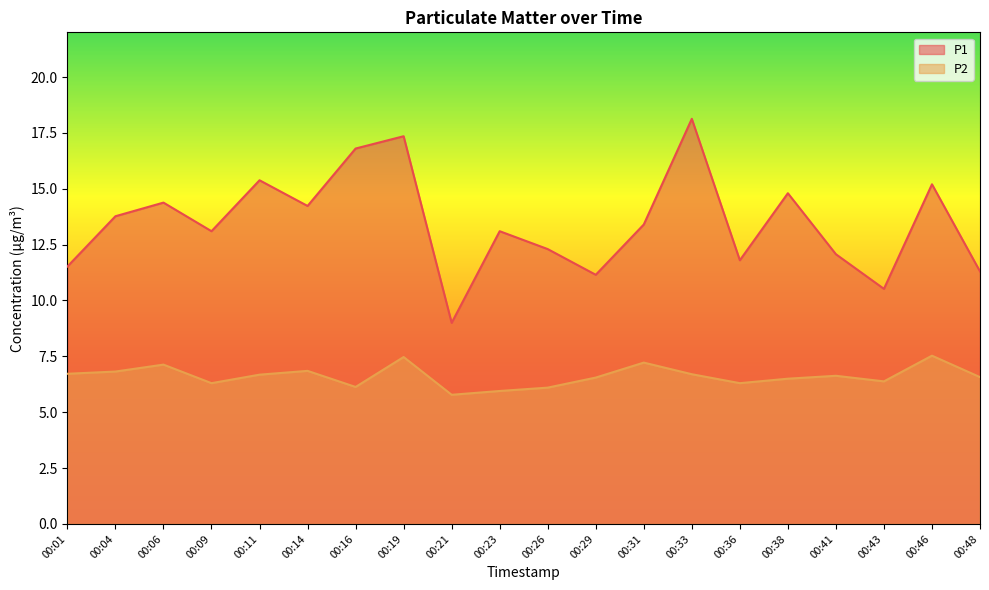

Which category has the lowest value across all series?

00:21